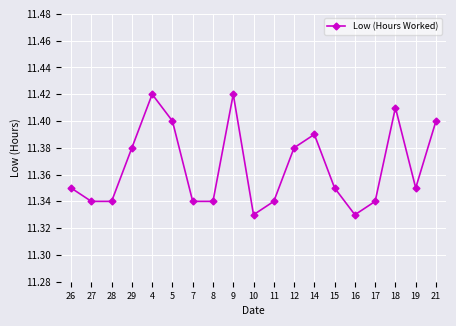

What is the label of the 1st point from the left?

26